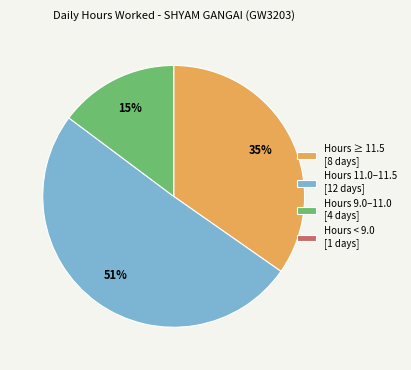

The Hours ≥ 11.5 [8 days] slice represents 44% of the pie. True or false?

False